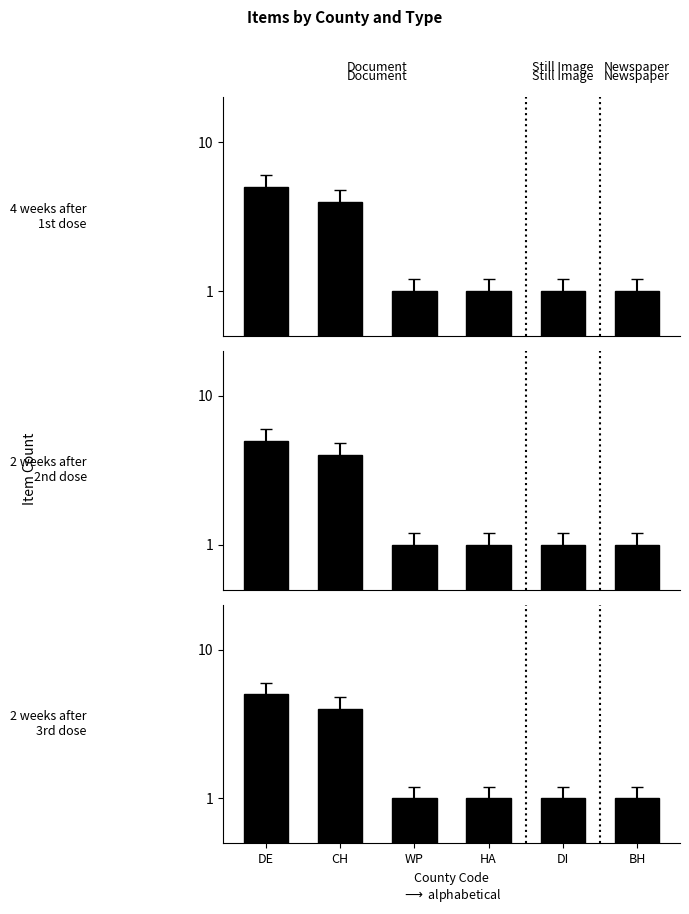

Rank the categories by value from lowest to highest.

WP, HA, DI, BH, CH, DE